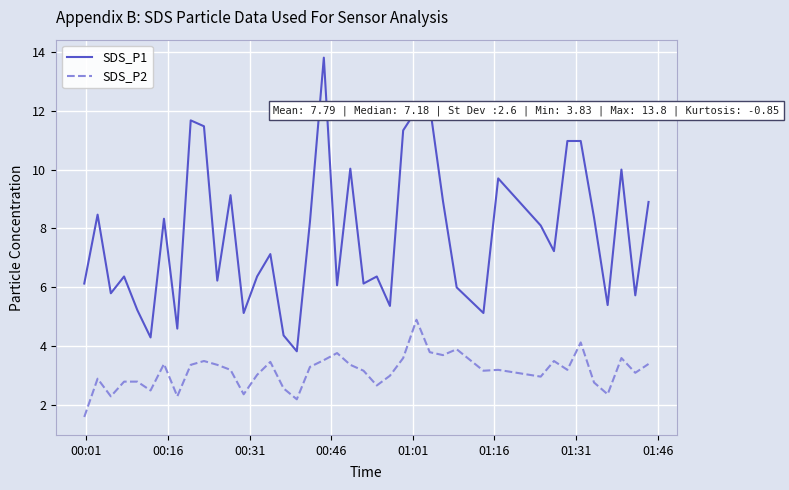

True or false: SDS_P2 and SDS_P1 intersect in this chart.

False